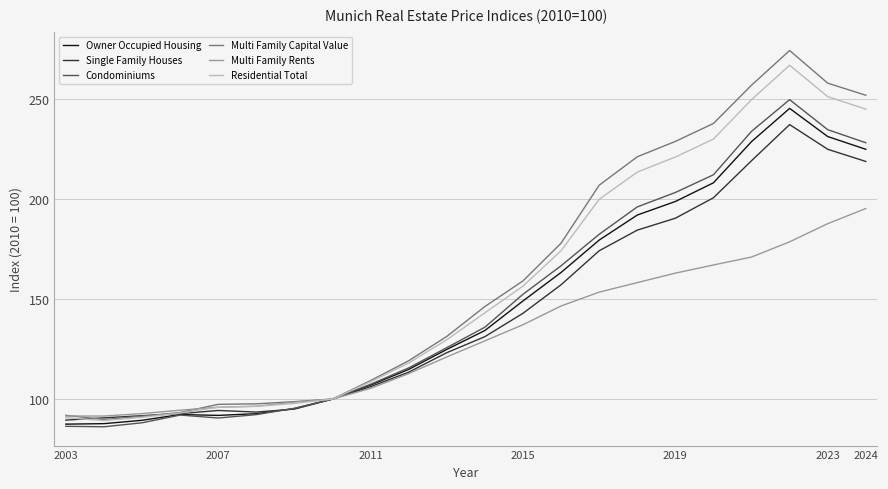

Which series has the widest spread of values?

Multi Family Capital Value